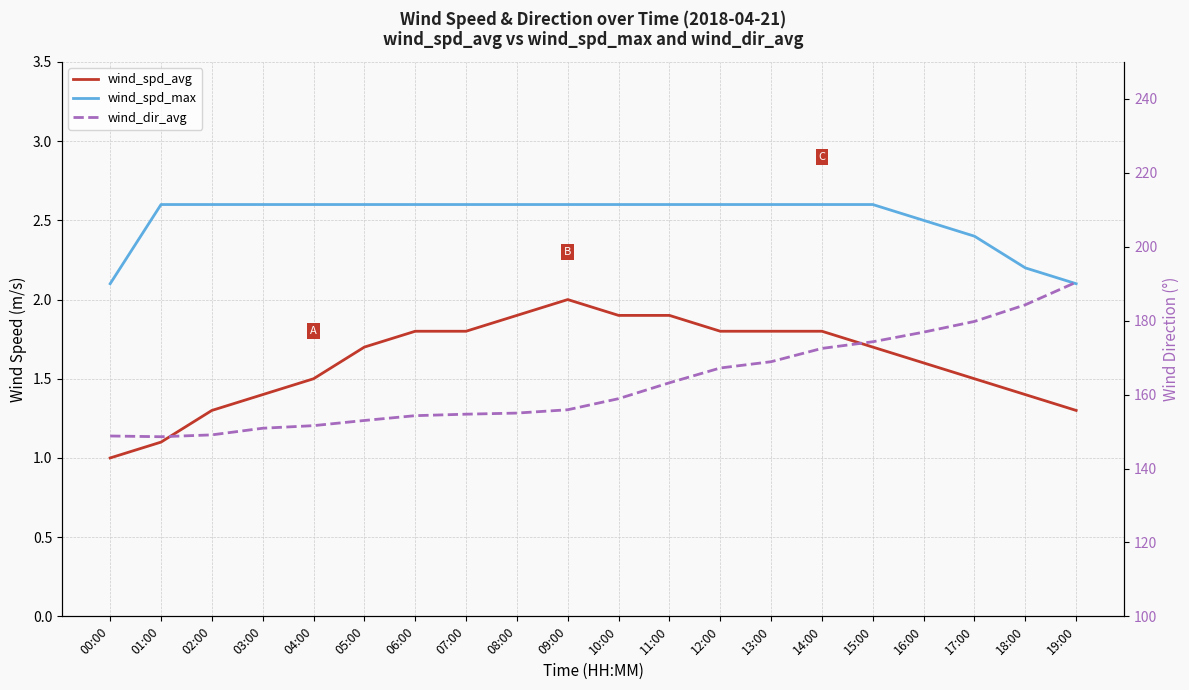

At which category is the sum across all series the highest?

19:00